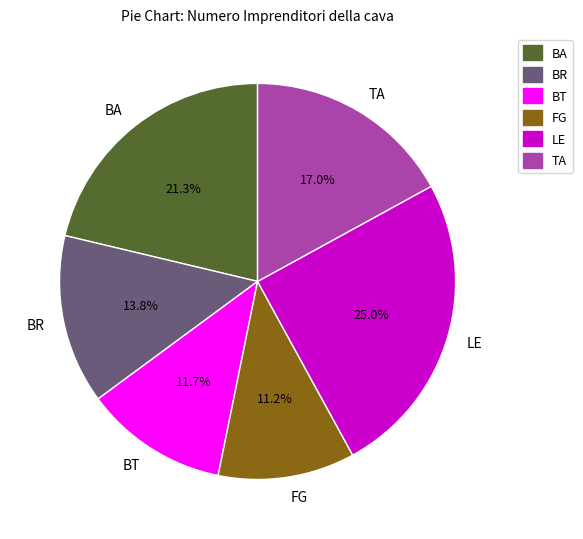

Is BA the majority of the pie?

No